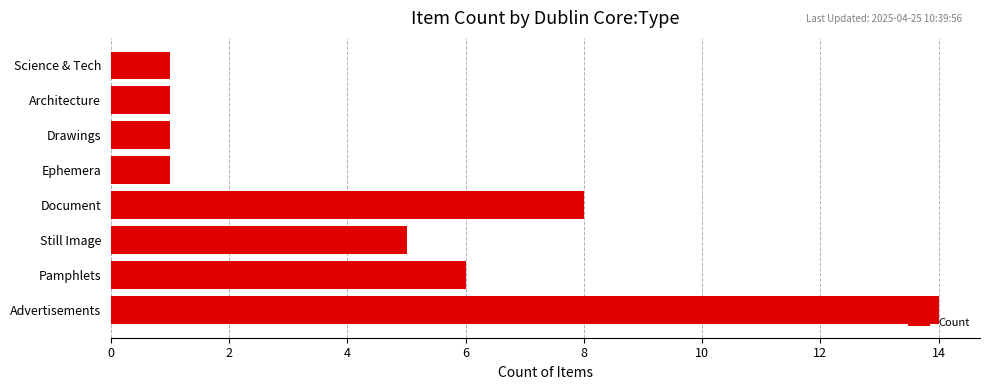

Reading top to bottom, what are all the values shown in this chart?

Science & Tech=1	Architecture=1	Drawings=1	Ephemera=1	Document=8	Still Image=5	Pamphlets=6	Advertisements=14